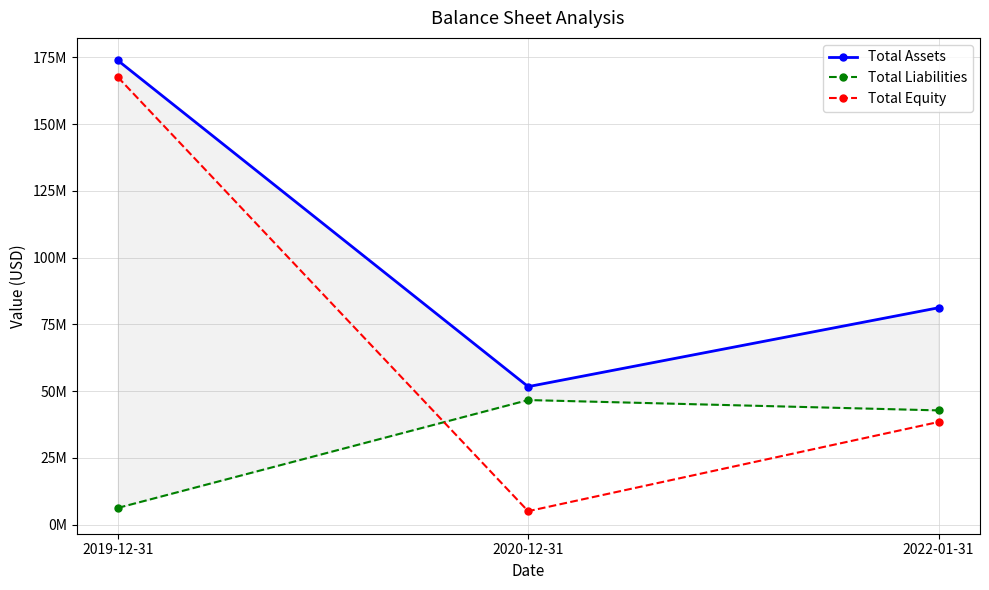

Count the Total Assets values in the range 51691000 to 173902304.

3